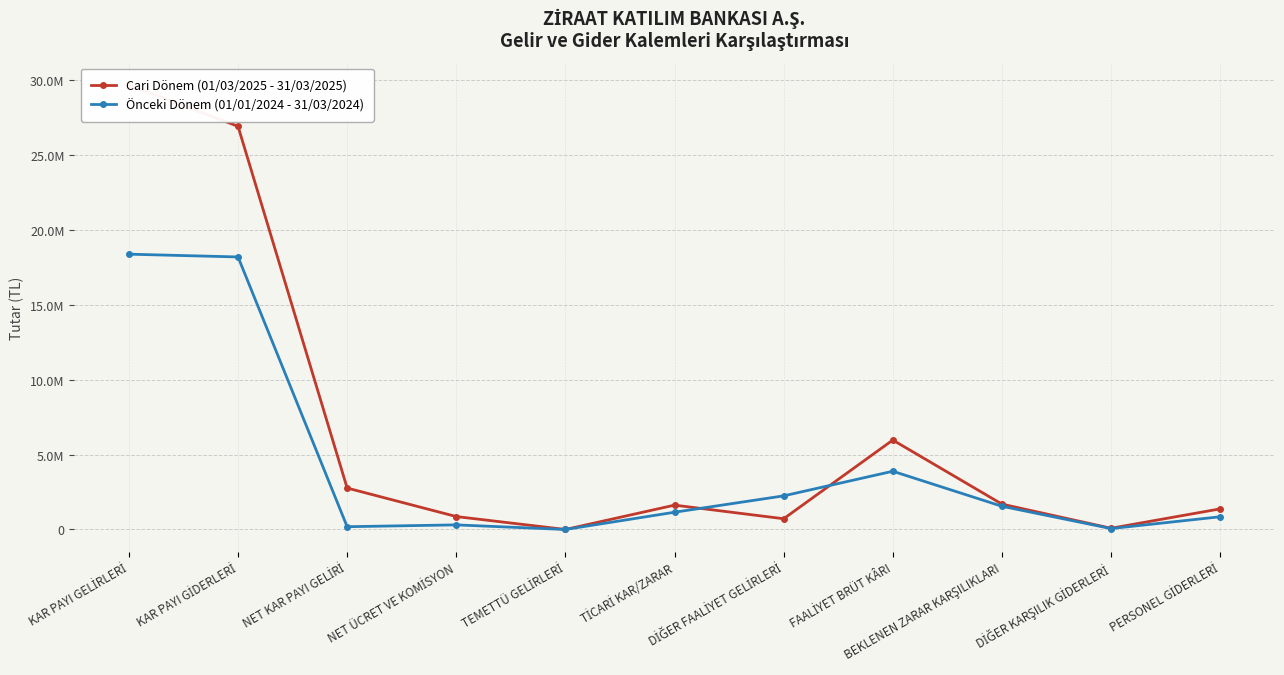

The Önceki Dönem (01/01/2024 - 31/03/2024) series shows 2243508 at DİĞER FAALİYET GELİRLERİ. True or false?

True